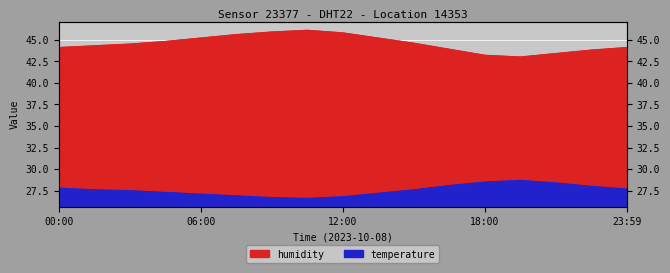

Is the value of temperature at 15:00 greater than the value of humidity at 15:00?

No